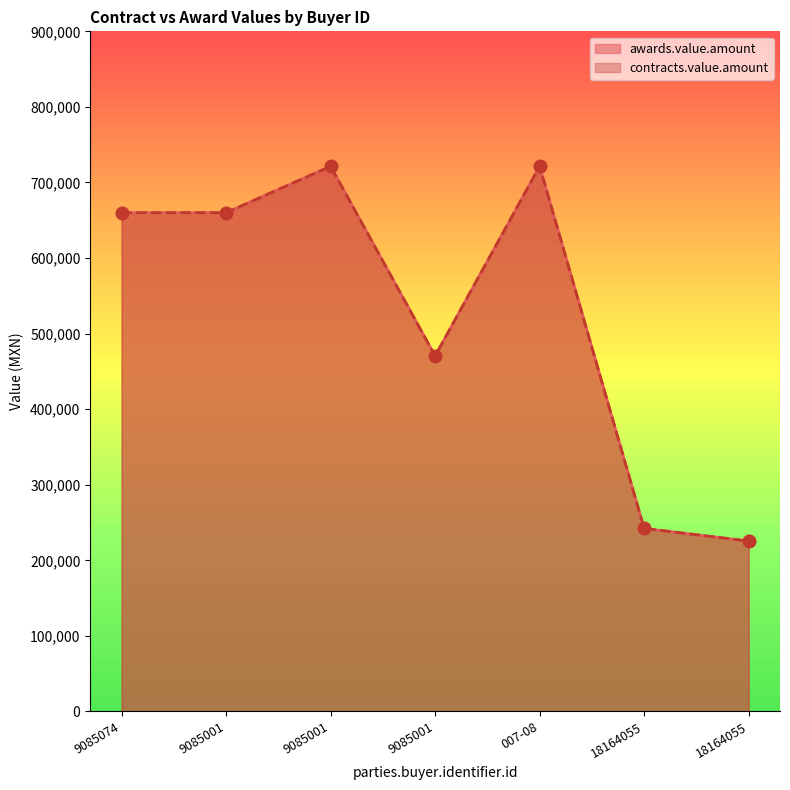

At which category is the sum across all series the highest?

9085001